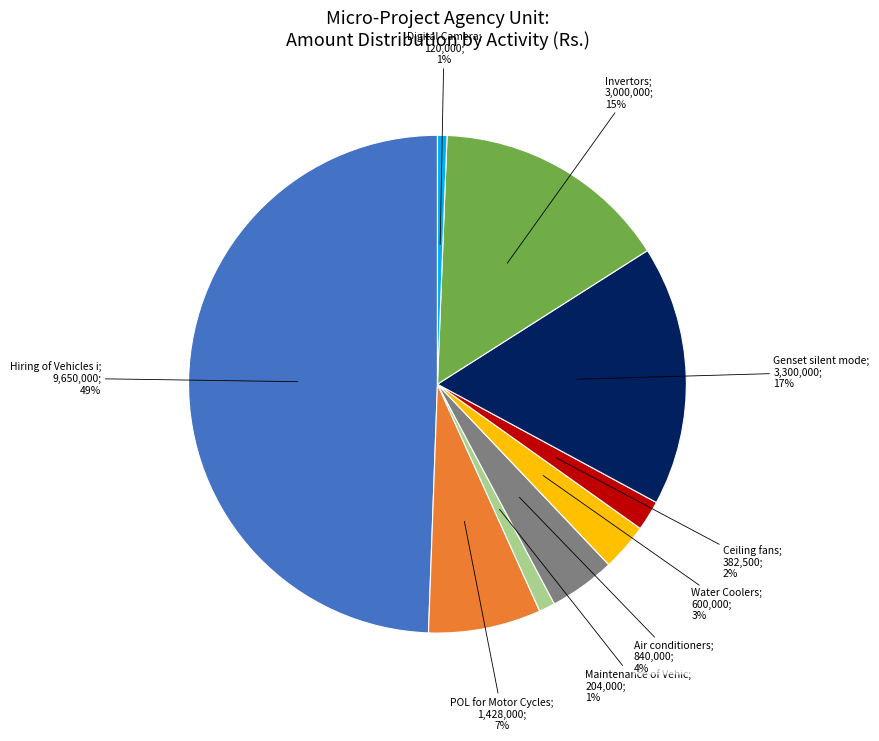

To the nearest percent, what is the average slice percentage?

11%